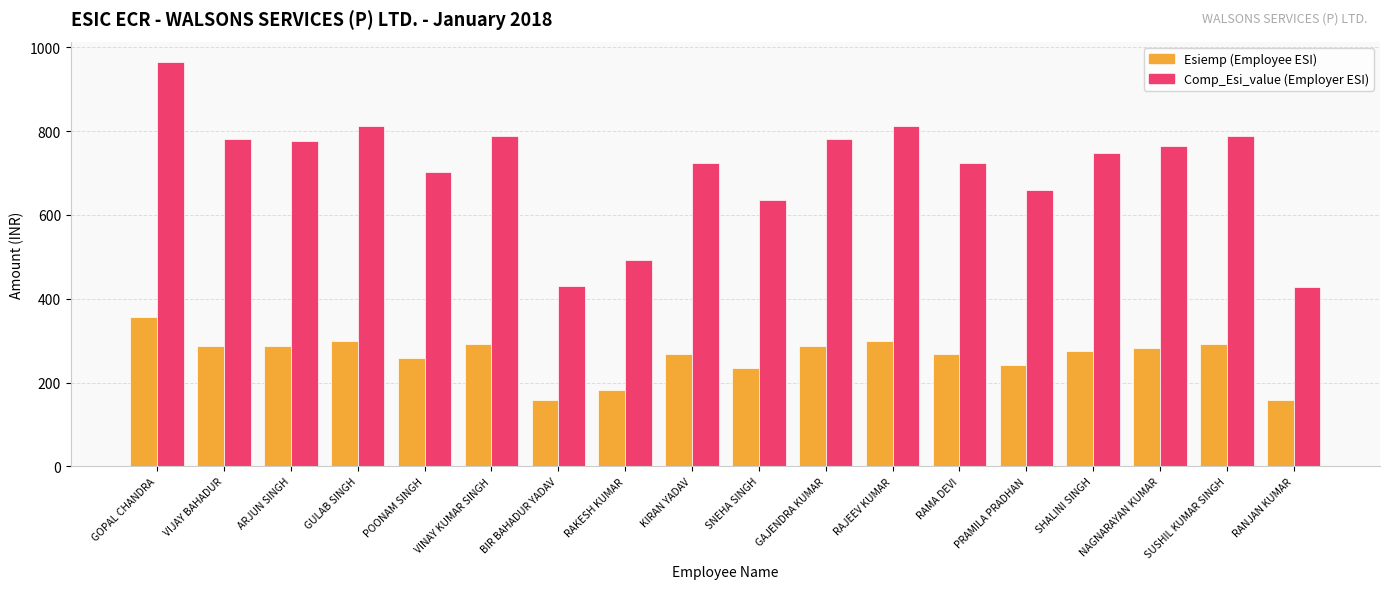

At which category is the sum across all series the highest?

GOPAL CHANDRA